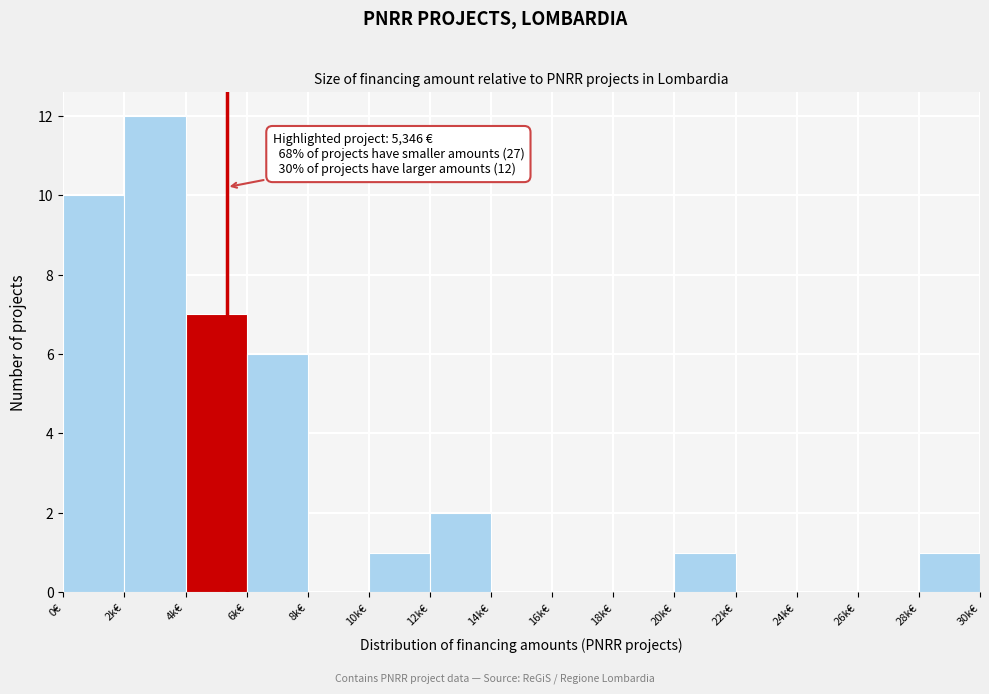

Reading left to right, what are all the values shown in this chart?

0€=10	2k€=12	4k€=7	6k€=6	8k€=0	10k€=1	12k€=2	14k€=0	16k€=0	18k€=0	20k€=1	22k€=0	24k€=0	26k€=0	28k€=1